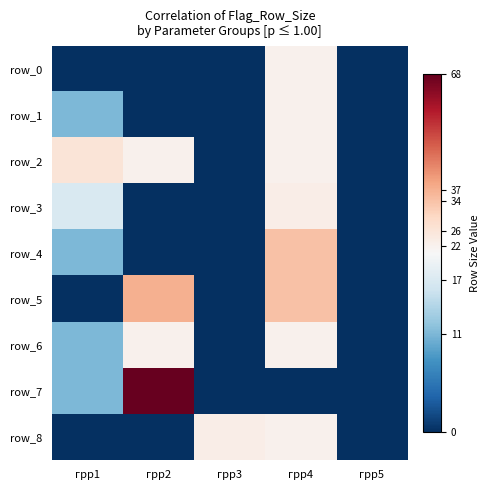

Reading left to right, extract all data points from this chart.

row_0: 0	0	0	22	0
row_1: 11	0	0	22	0
row_2: 26	22	0	22	0
row_3: 17	0	0	23	0
row_4: 11	0	0	34	0
row_5: 0	37	0	34	0
row_6: 11	22	0	22	0
row_7: 11	68	0	0	0
row_8: 0	0	23	22	0